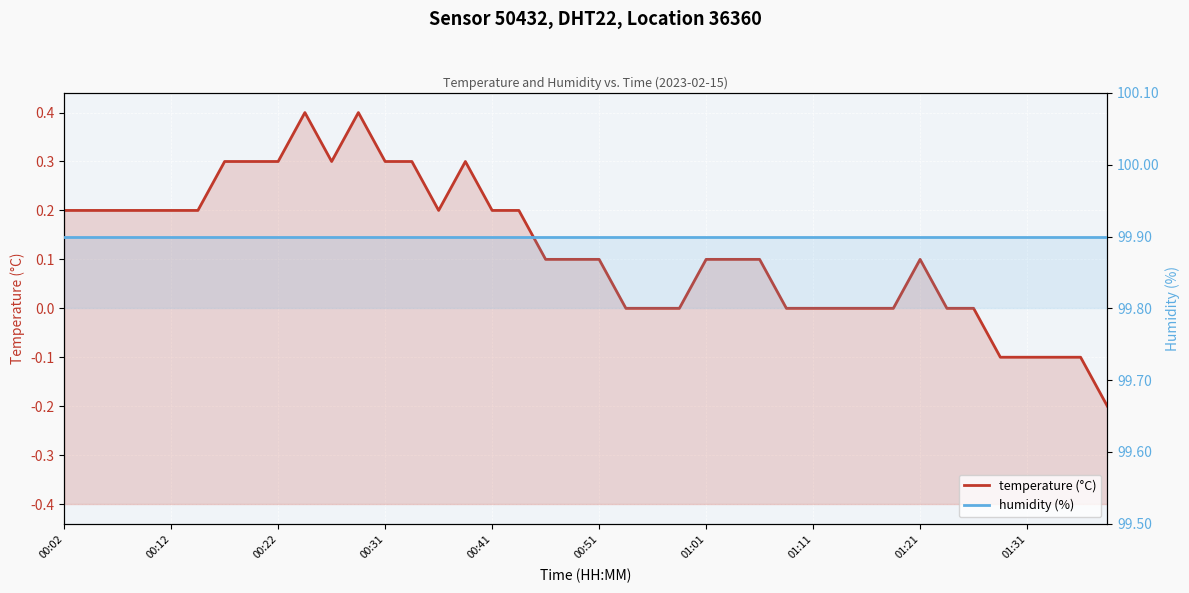

Reading right to left, transcribe all the data shown in this chart.

temperature (°C): -0.2	-0.1	-0.1	-0.1	-0.1	0.0	0.0	0.1	0.0	0.0	0.0	0.0	0.0	0.1	0.1	0.1	0.0	0.0	0.0	0.1	0.1	0.1	0.2	0.2	0.3	0.2	0.3	0.3	0.4	0.3	0.4	0.3	0.3	0.3	0.2	0.2	0.2	0.2	0.2	0.2
humidity (%): 99.9	99.9	99.9	99.9	99.9	99.9	99.9	99.9	99.9	99.9	99.9	99.9	99.9	99.9	99.9	99.9	99.9	99.9	99.9	99.9	99.9	99.9	99.9	99.9	99.9	99.9	99.9	99.9	99.9	99.9	99.9	99.9	99.9	99.9	99.9	99.9	99.9	99.9	99.9	99.9